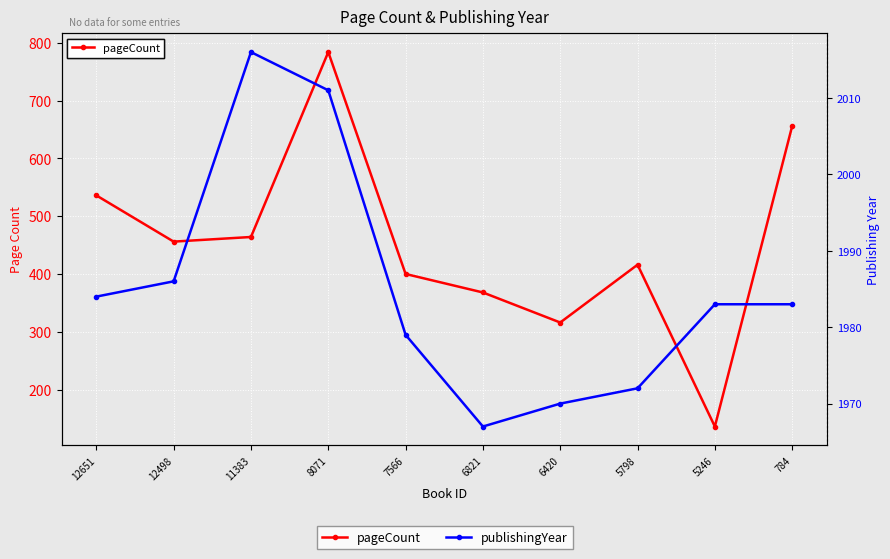

How many lines are shown in the chart?

2